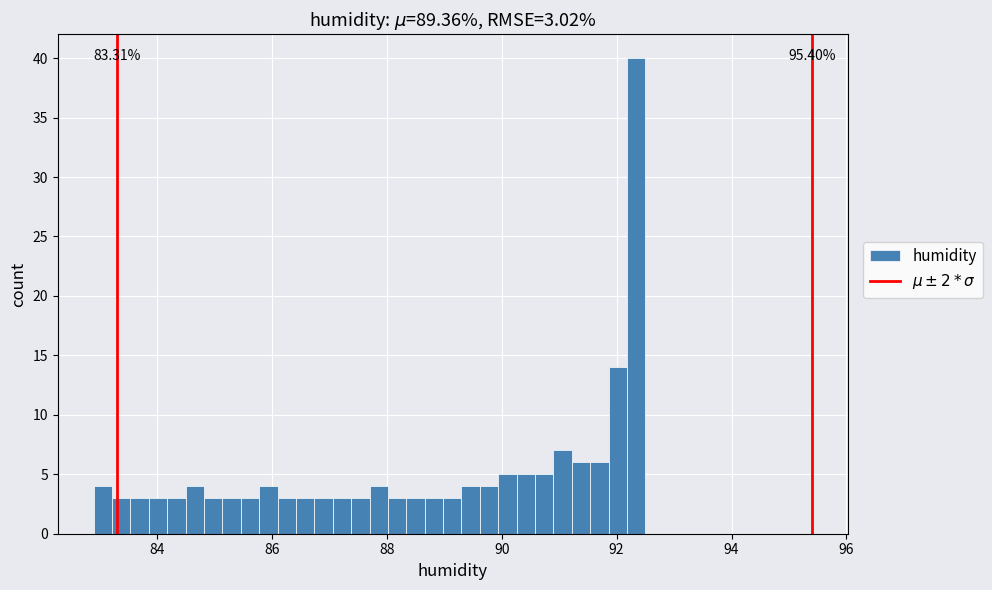

Read against the x-axis, roughly where is the centre of the tallest bar?

92.4